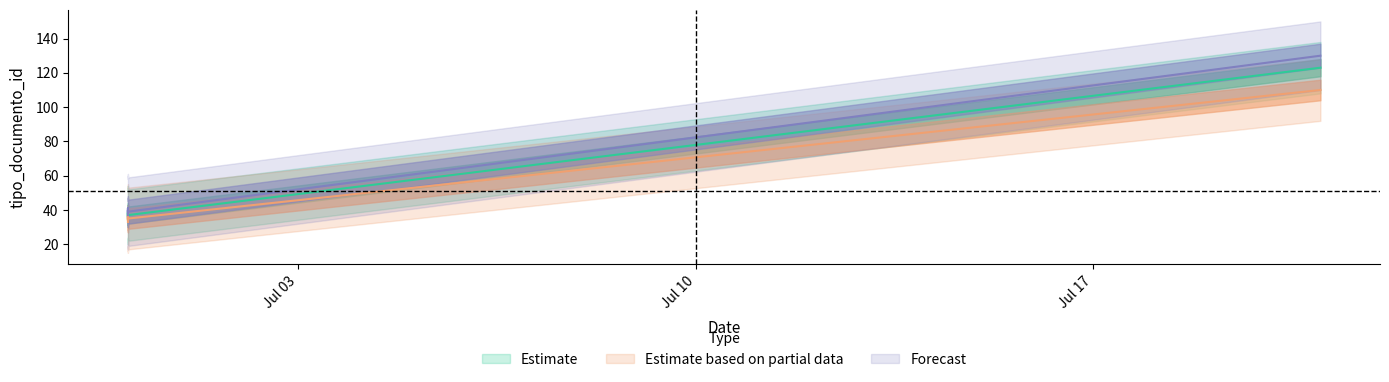

True or false: Estimate based on partial data and Forecast intersect in this chart.

False